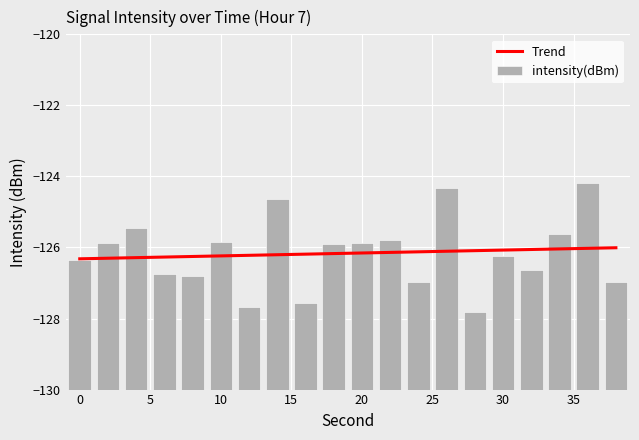

Which label corresponds to the largest value in the chart?

36